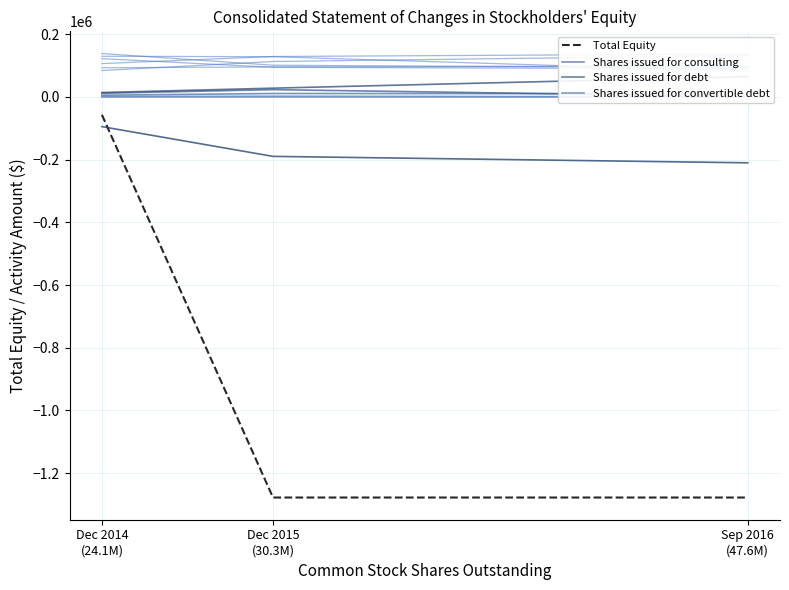

The value of Total (Amount) at Dec 2014
(24.1M) is -82209.7. True or false?

False